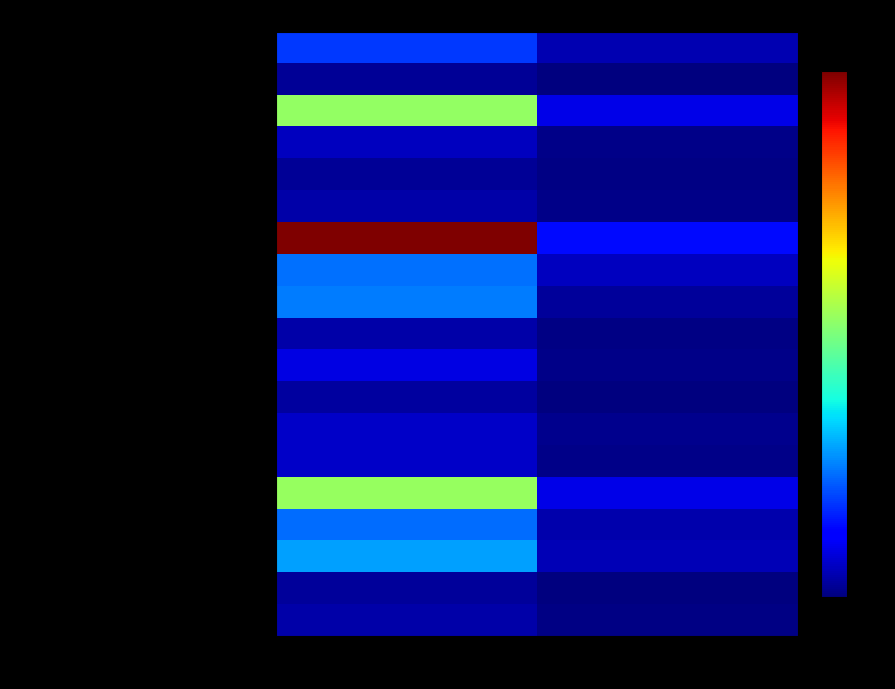

Rank the series by their maximum value, from lowest to highest.

Добувна промисловість, Водопостачання; каналізація, Мистецтво, спорт, розваги, Операції з нерухомим майном, Надання інших видів послуг, Будівництво, Інформація та телекомунікації, Постачання електроенергії, газу, Діяльність у сфері адміністративного, Професійна, наукова та технічна діяльність, Фінансова та страхова діяльність, Сільське, лісове та рибне господарство, Освіта, Транспорт, складське господарство, Тимчасове розміщування, Охорона здоров'я, Переробна промисловість, Державне управління й оборона, Оптова та роздрібна торгівля